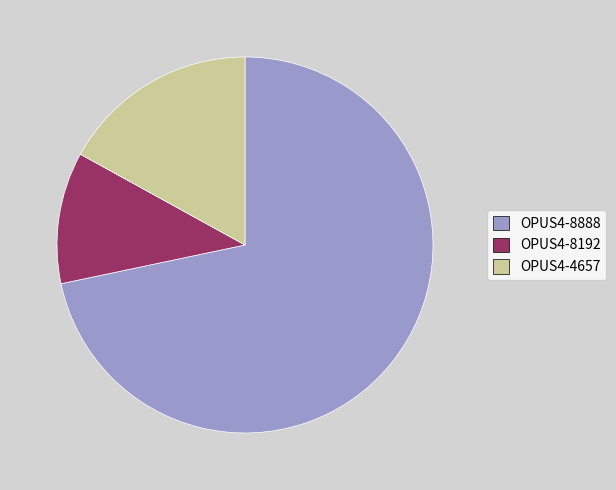

Which category has the biggest portion of the pie?

OPUS4-8888